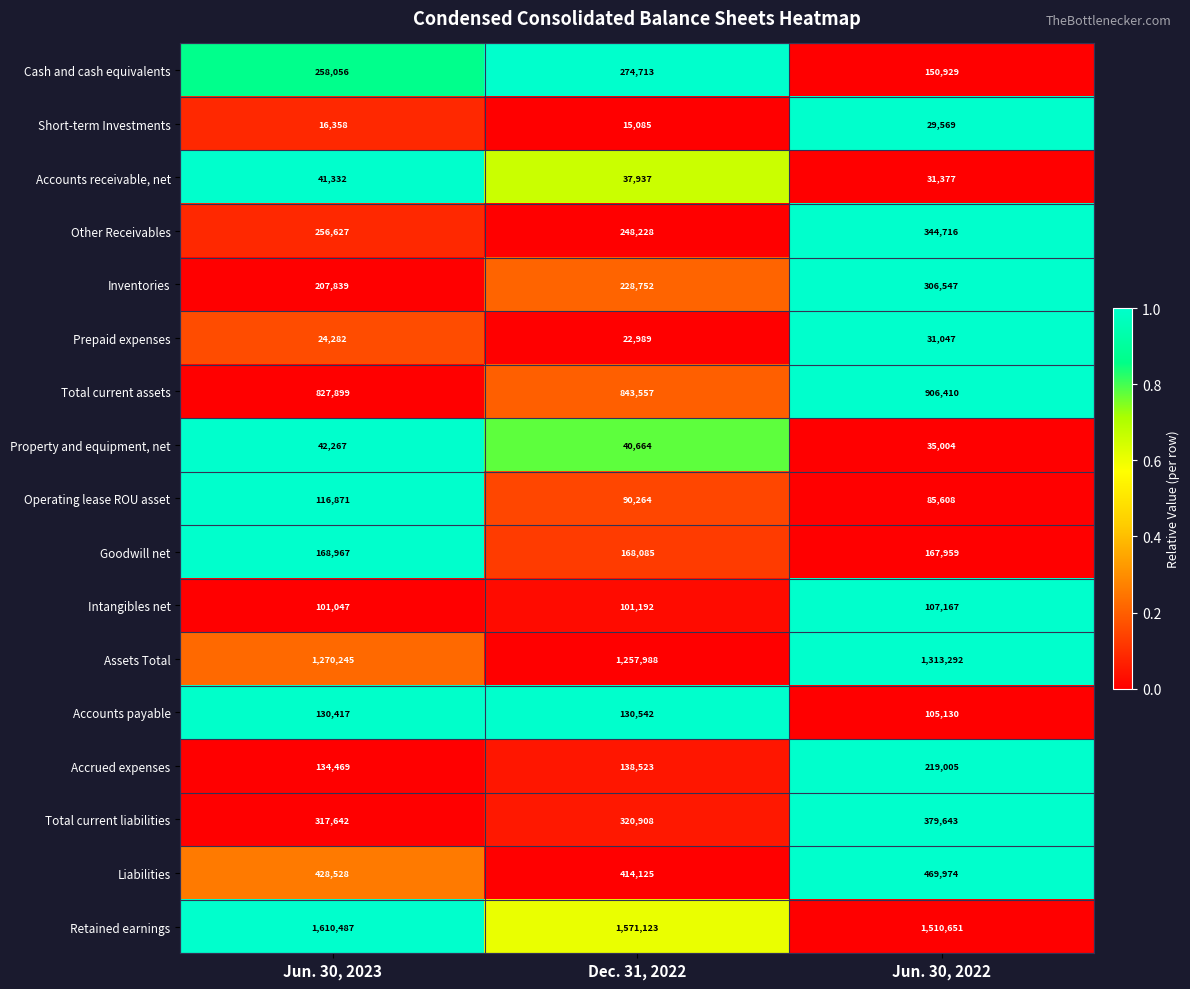

List the labels in order of Accounts receivable, net value, smallest first.

Jun. 30, 2022, Dec. 31, 2022, Jun. 30, 2023